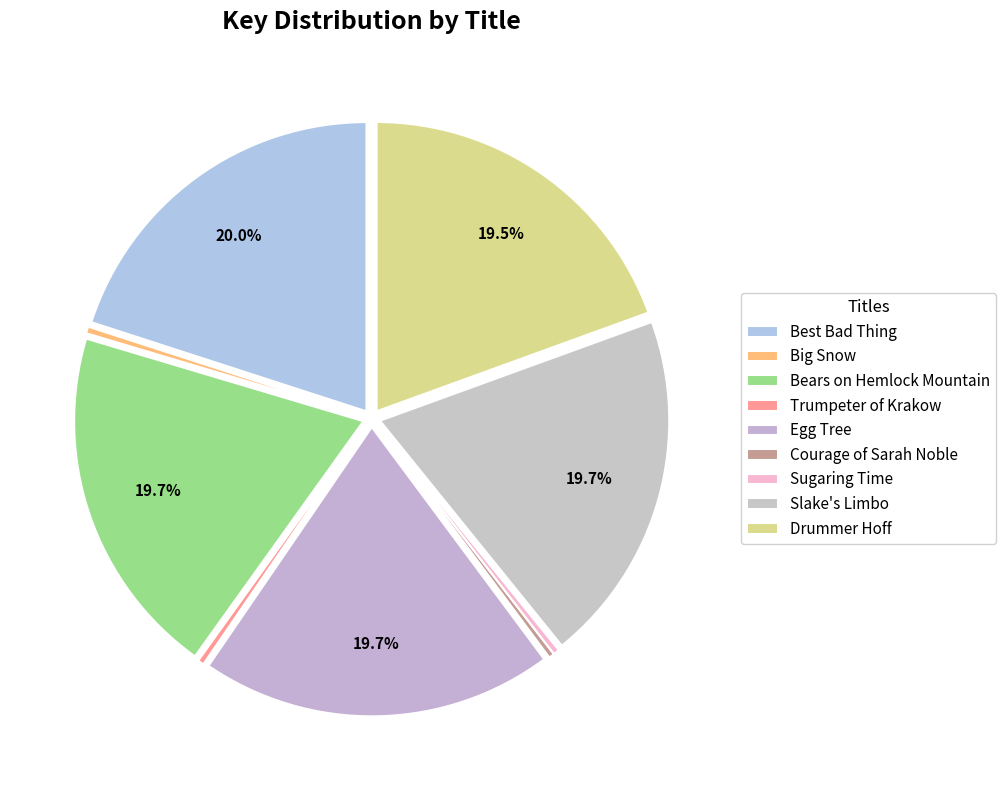

How many segments does this pie chart have?

9